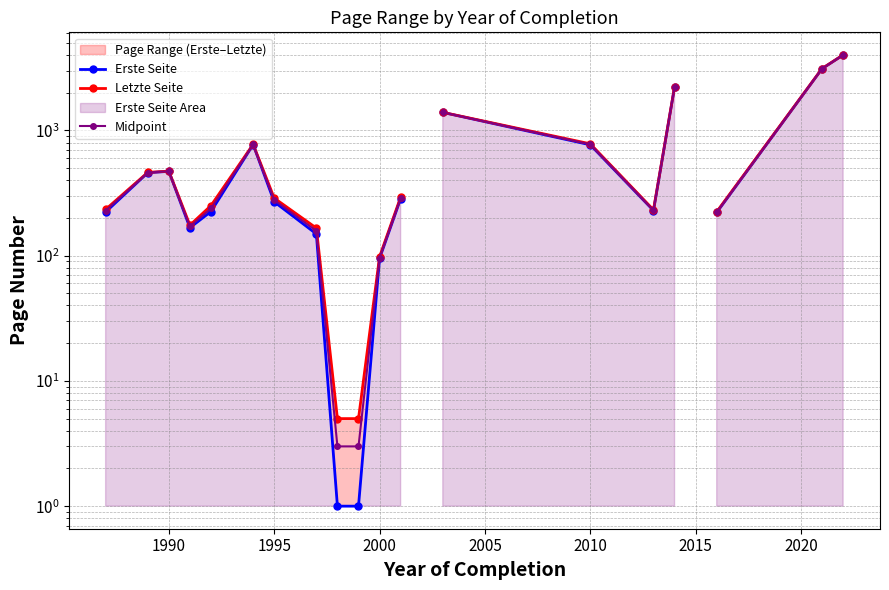

Does the chart display data point markers on the line(s)?

Yes